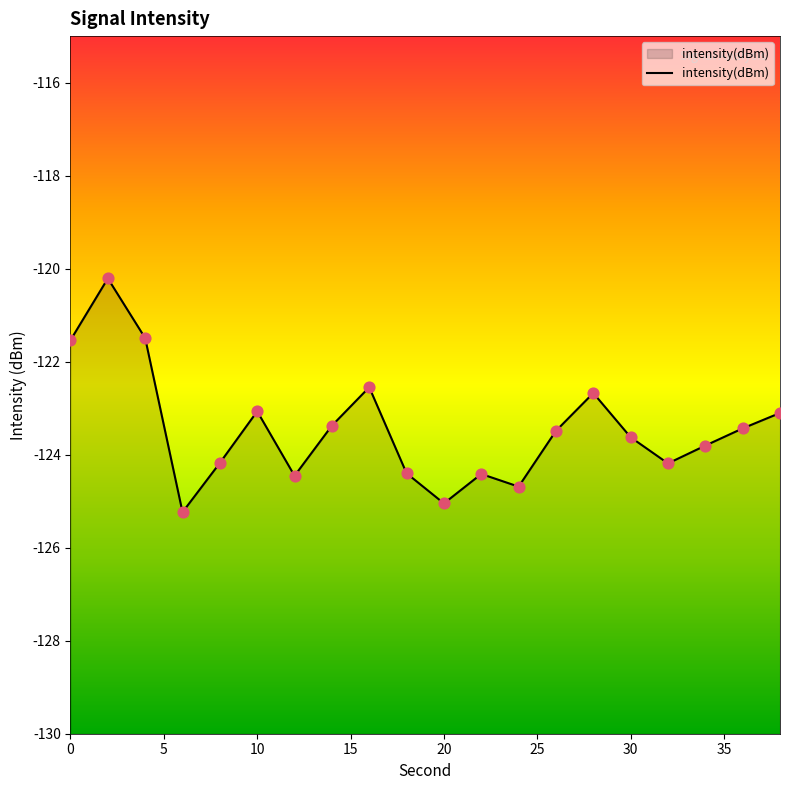

What is the change in value from 10 to 25?

-1.6